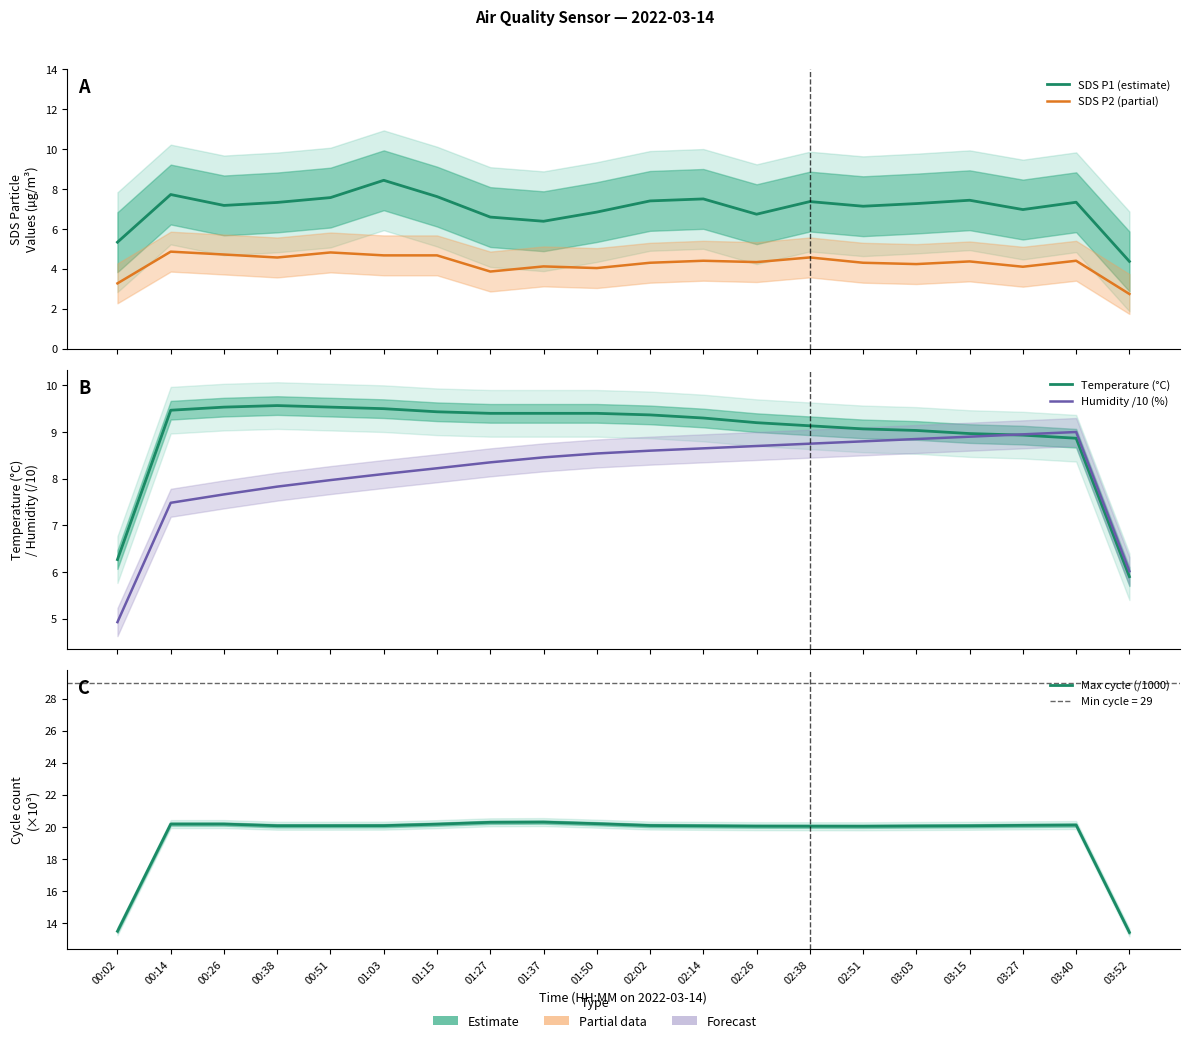

What position from the left is 01:15?

7